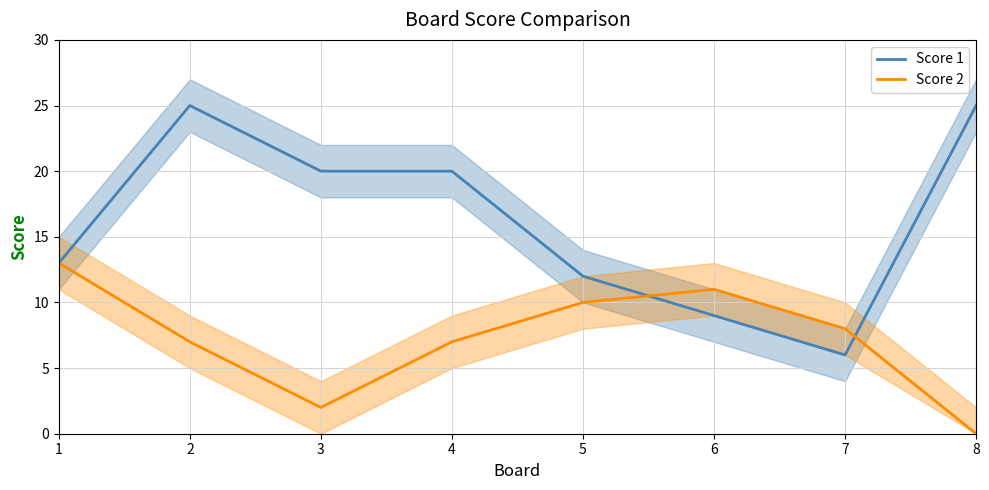

The Score 1 series shows 12 at 5. True or false?

True